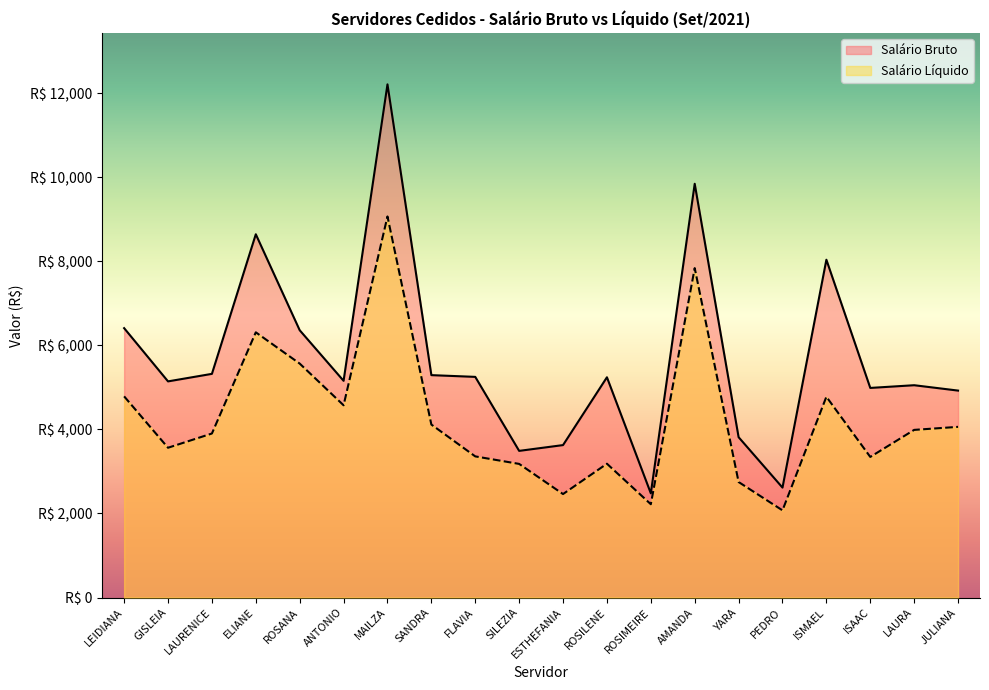

Which series has the largest total across all categories?

Salário Bruto